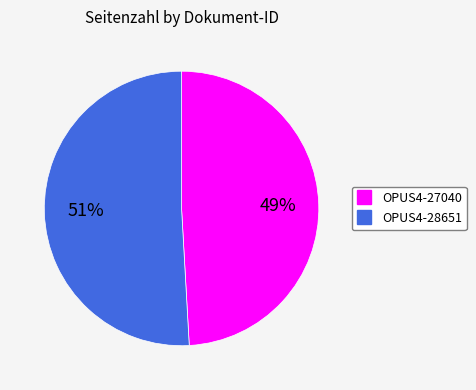

Is it true that OPUS4-28651 is 51% of the pie?

True